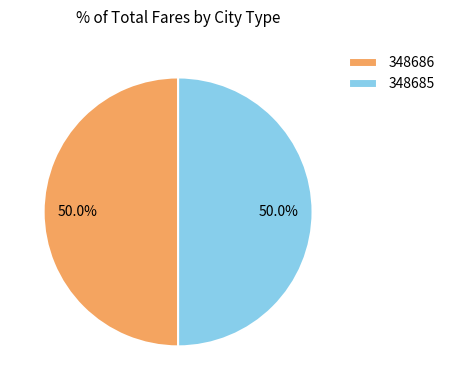

Approximately how many times larger is the value at 348686 compared to 348685?

1.0